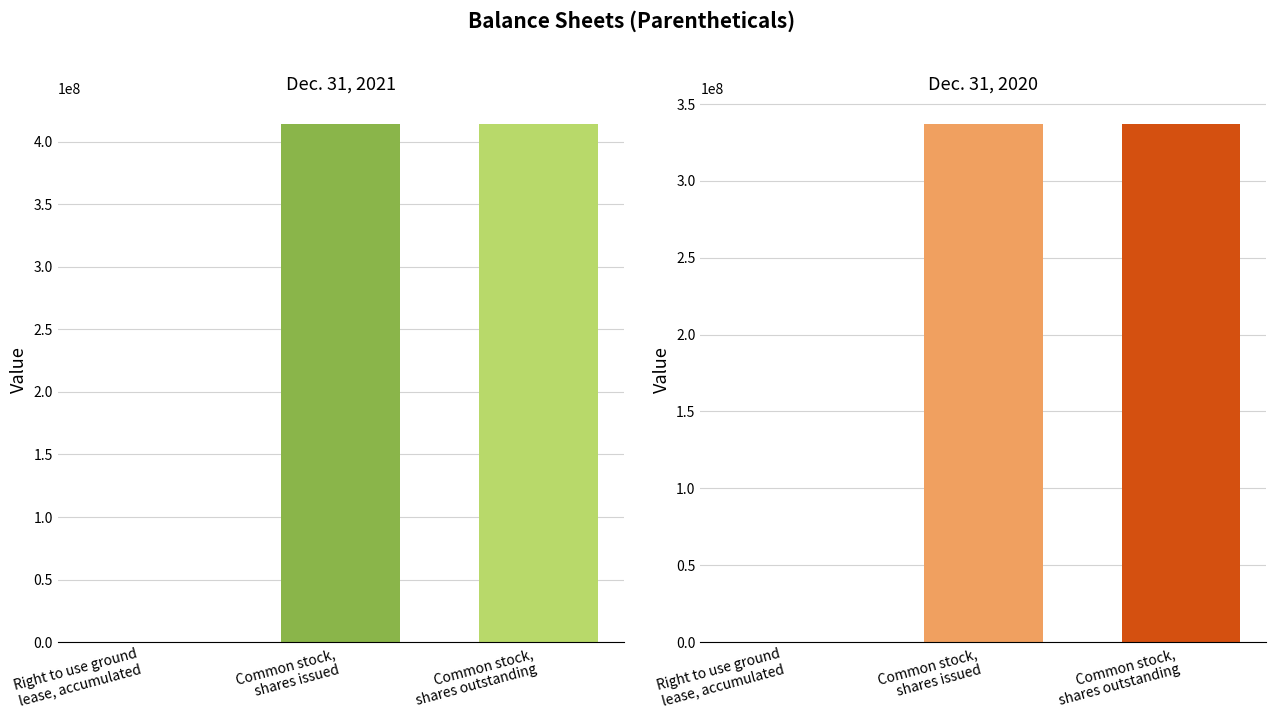

What is the label of the 3rd bar from the right?

Right to use ground
lease, accumulated